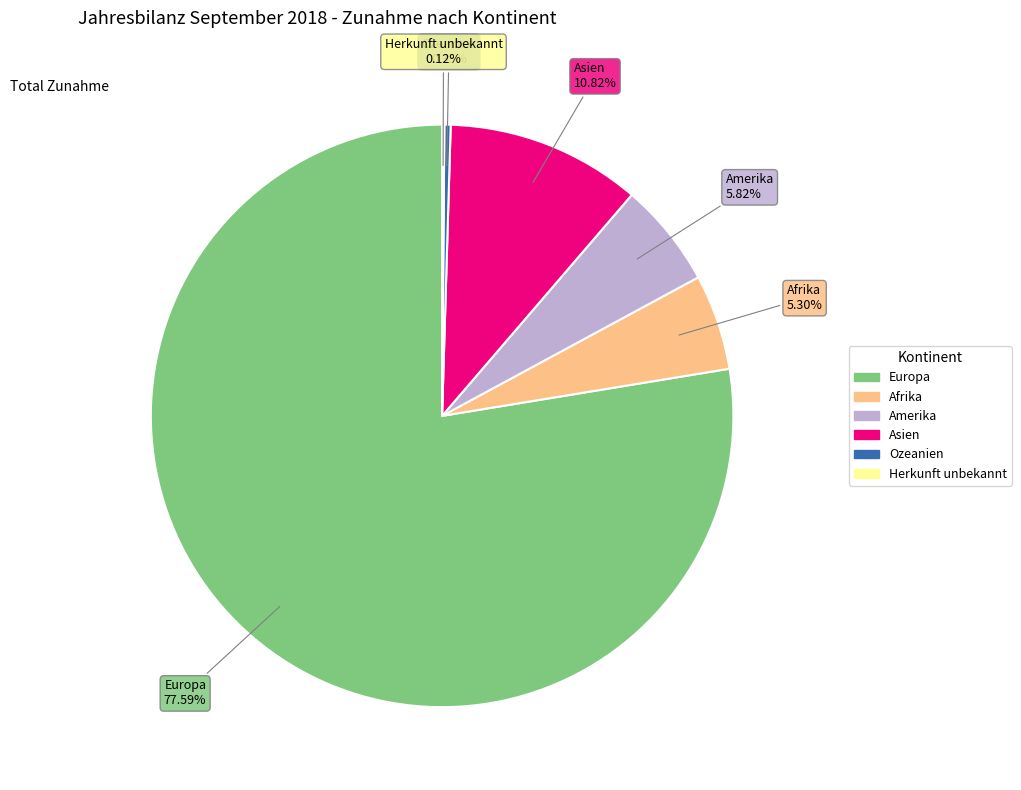

Is Ozeanien the majority of the pie?

No